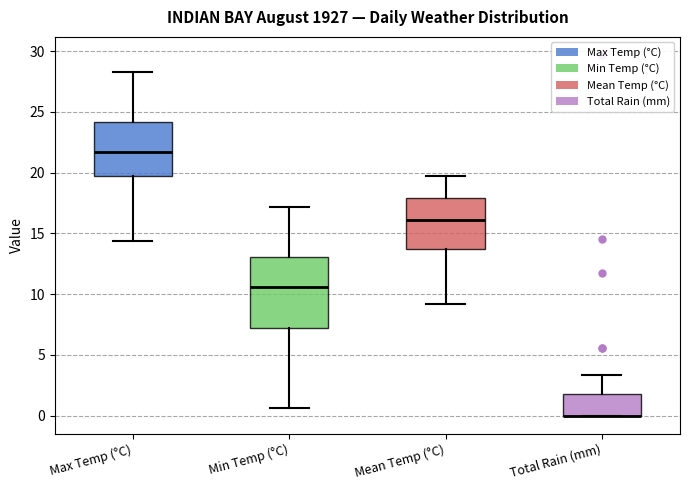

Where is the upper edge of the box for Mean Temp (°C) on the y-axis? The values are not printed on the chart, so give them approximately, as read against the axis.

18.0